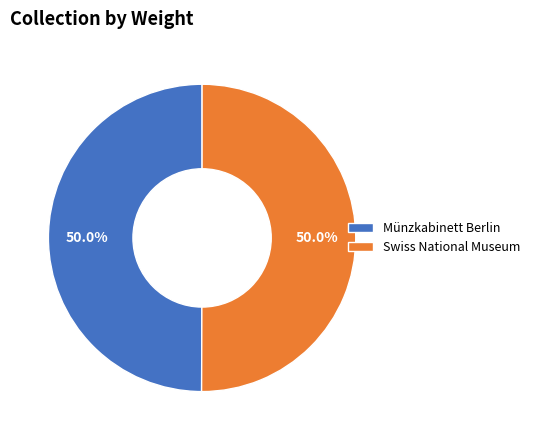

How much of the chart is everything except Münzkabinett Berlin?

50.0%